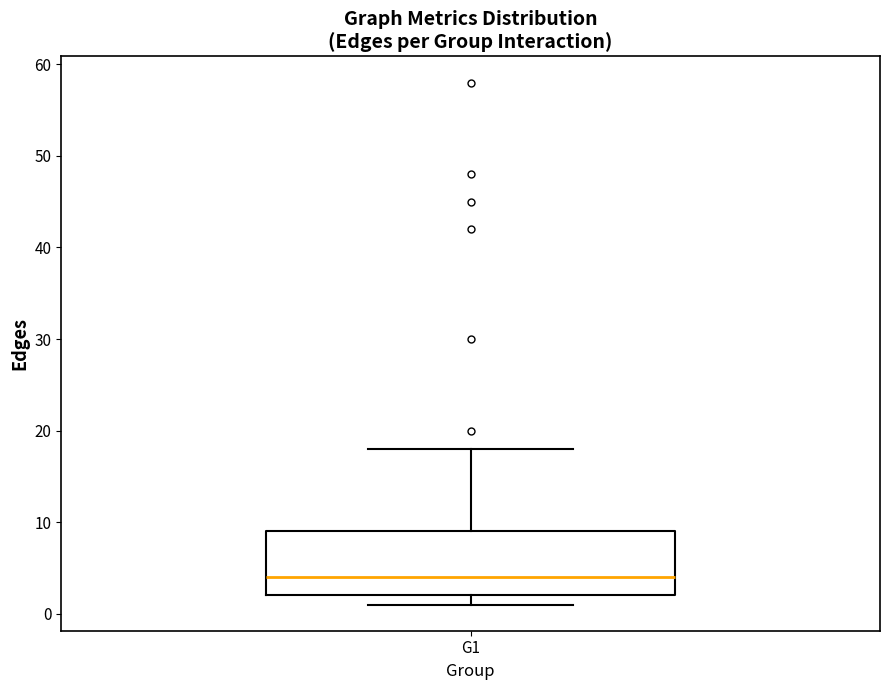

Read this box plot against the y-axis: the position of the median line, the range covered by the box, and the ends of both whiskers. The values are not printed on the chart, so give them approximately, as read against the axis.

median 4, box 2 to 9, whiskers 1 to 18